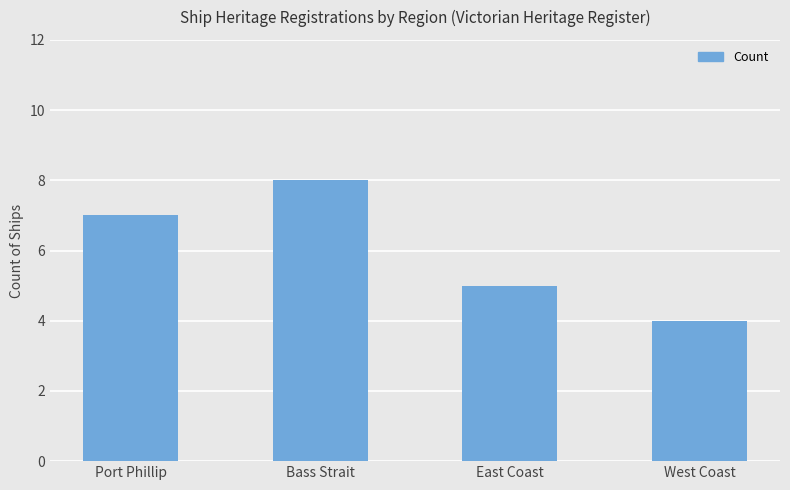

True or false: the data shows 14 at Bass Strait.

False